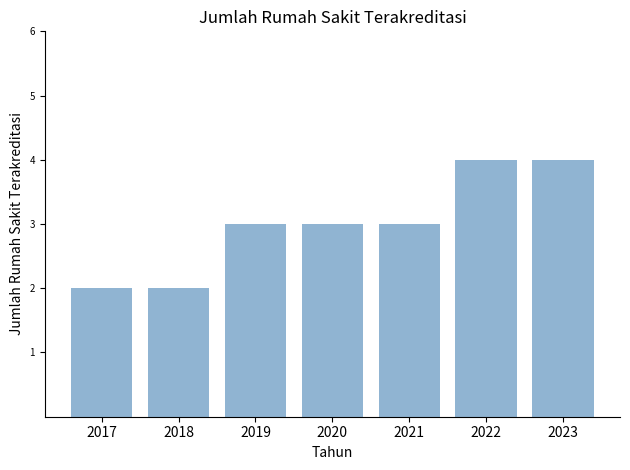

What is the change in value from 2019 to 2022?

+1